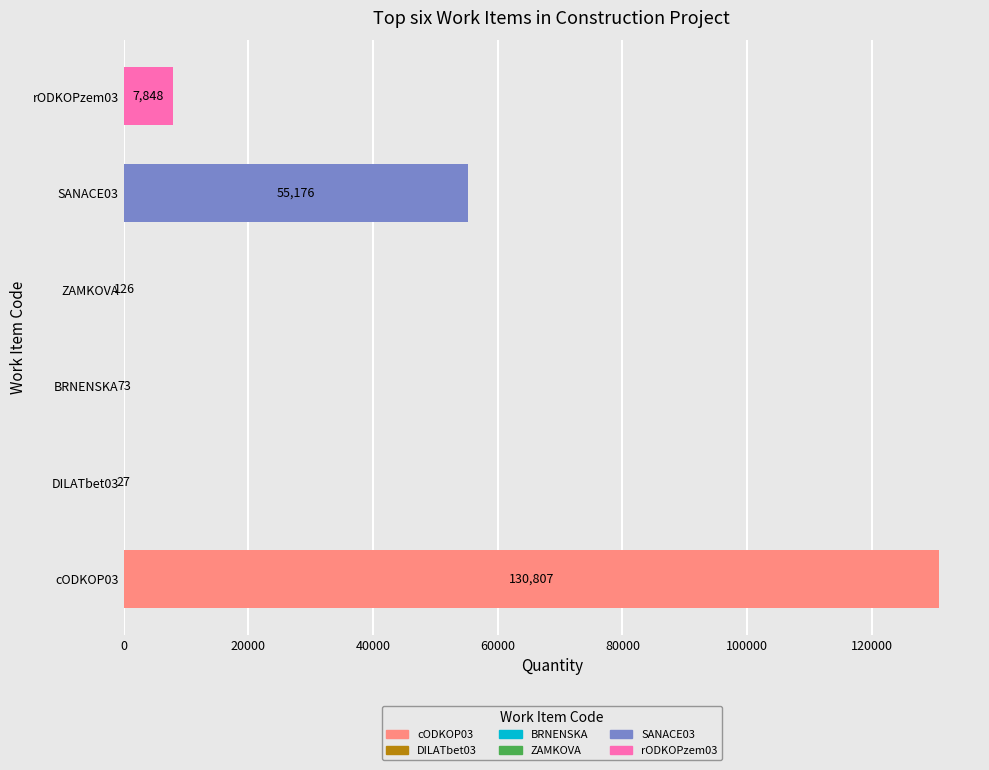

How many data points are above 7848?

2